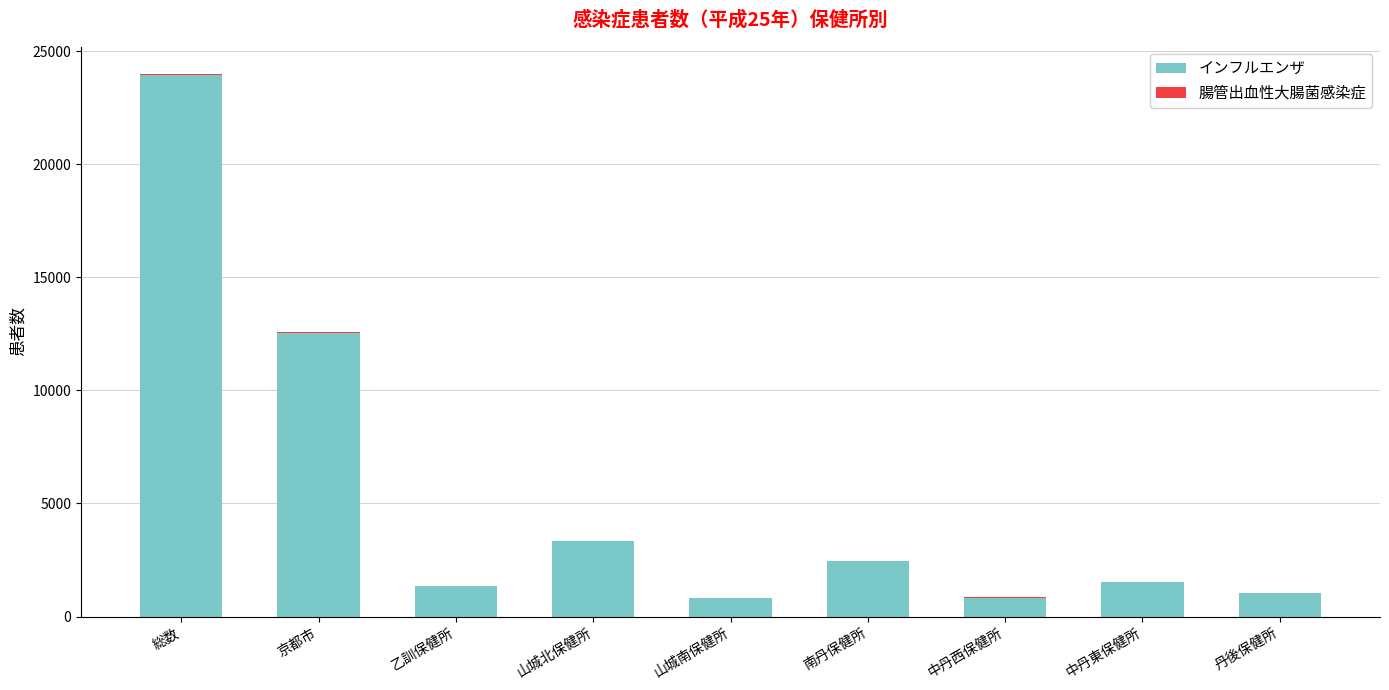

Which category has the highest value in the インフルエンザ series?

総数